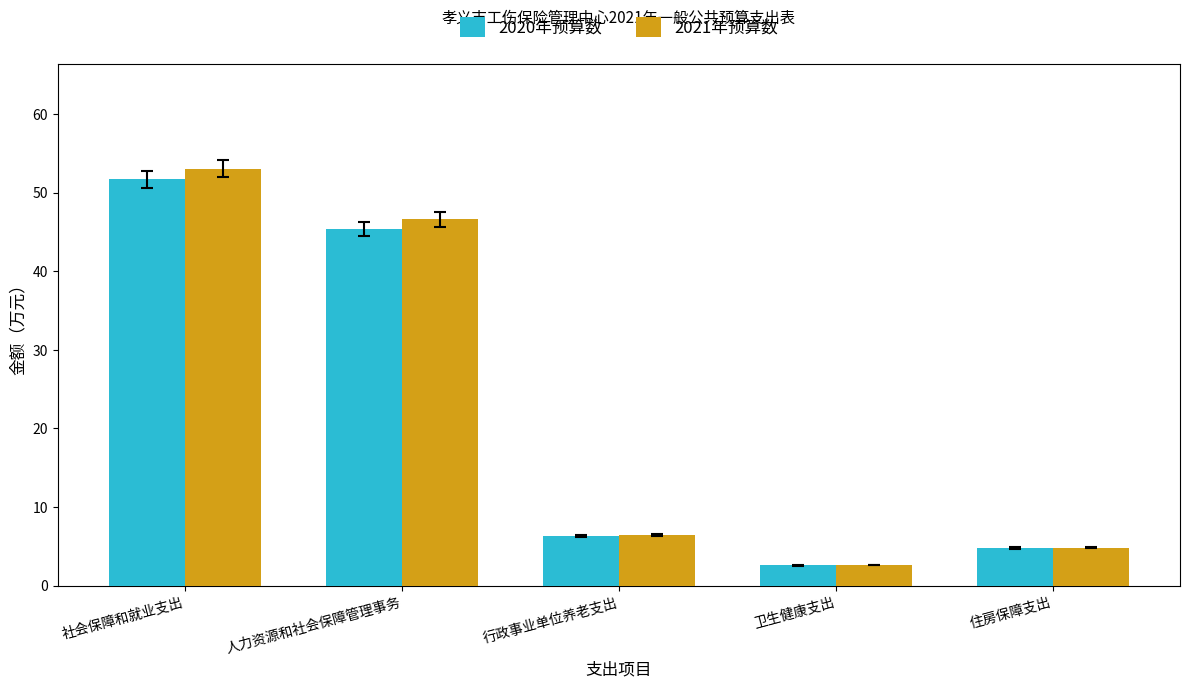

Which series changed the most between 社会保障和就业支出 and 人力资源和社会保障管理事务?

2021年预算数